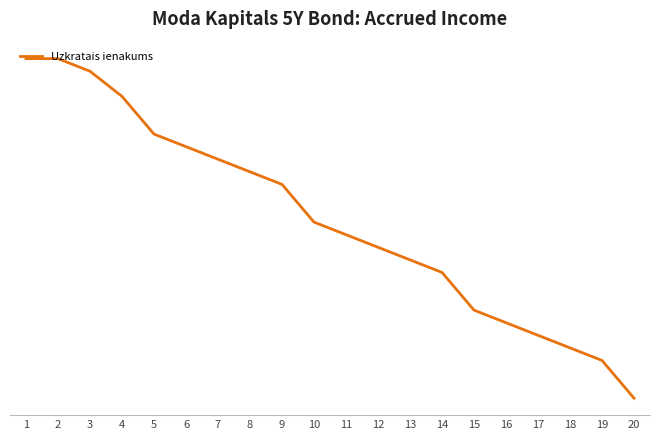

What is the approximate value at 19?

0.5